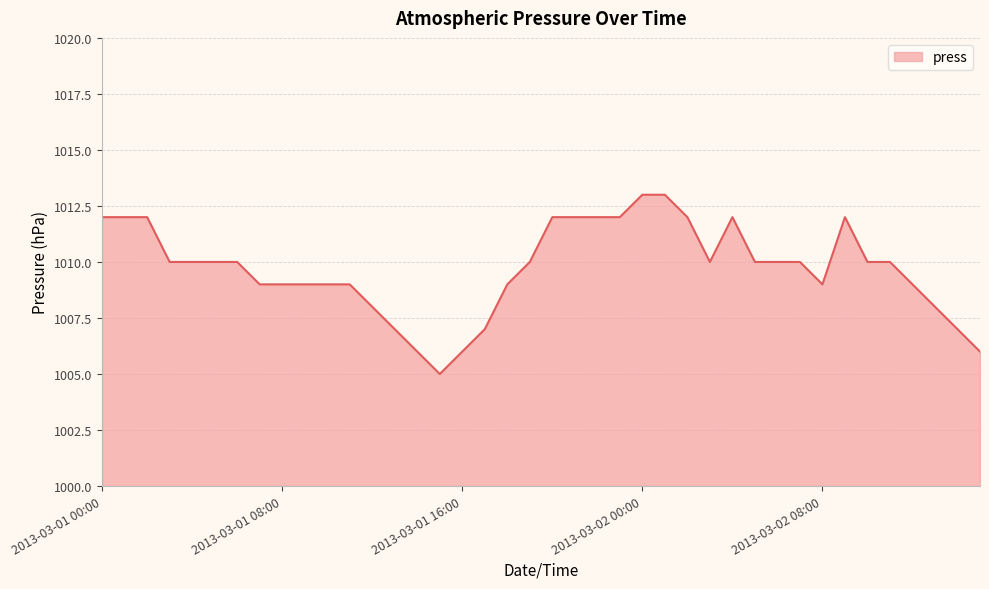

How many categories are shown in the chart?

40